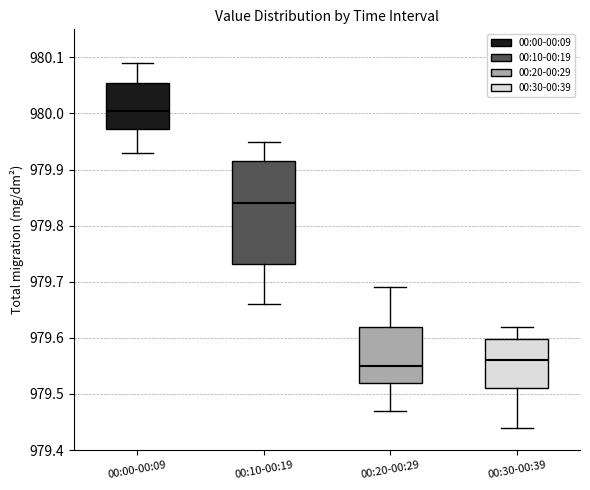

Which box's median line is the highest?

00:00-00:09